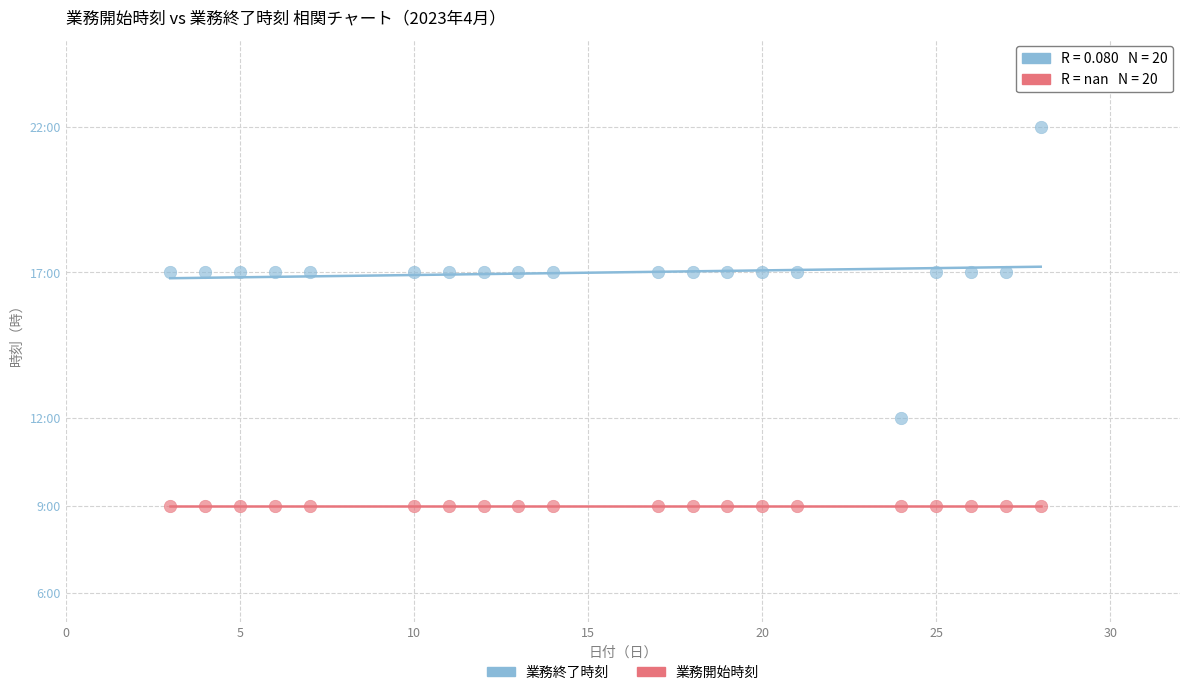

Which series contains the lowest Y value?

業務開始時刻